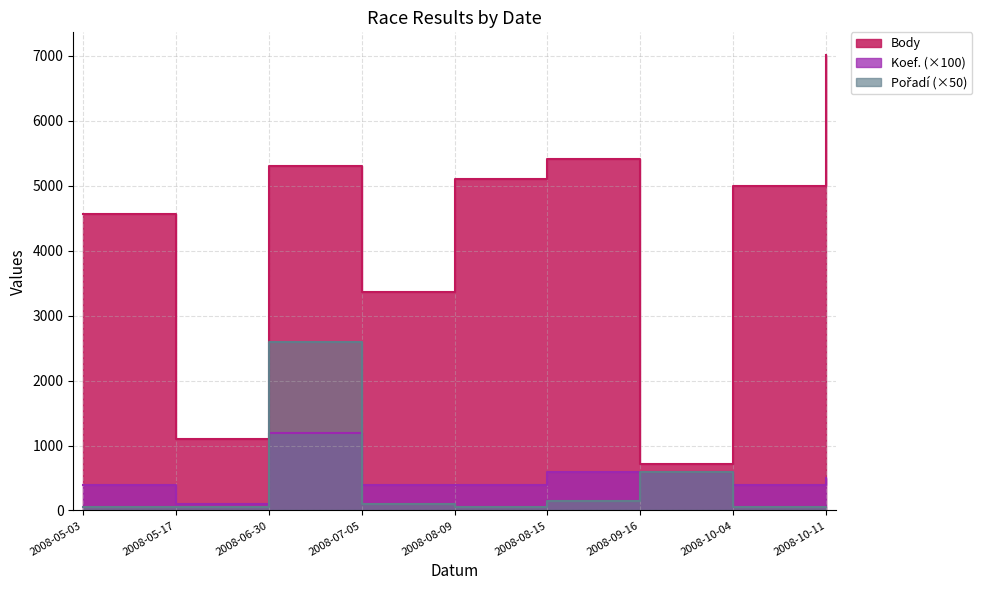

Between 2008-05-17 and 2008-07-05, which is larger?

2008-07-05